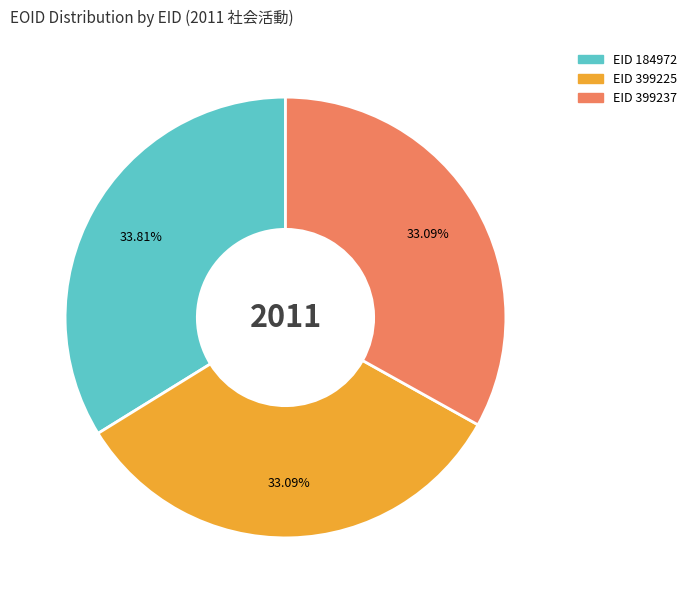

How many segments does this pie chart have?

3